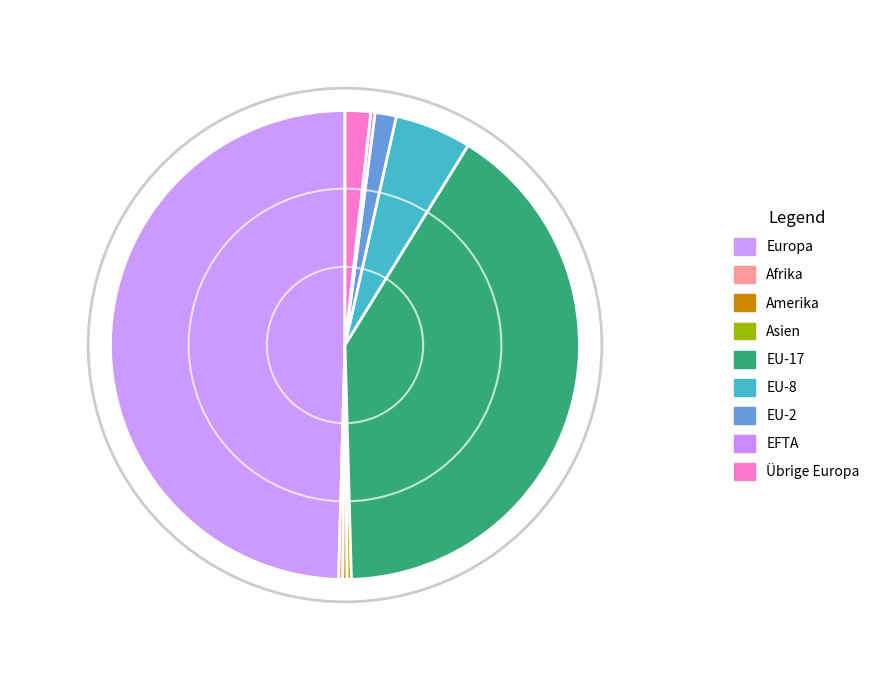

Does Übrige Europa account for over 50% of the chart?

No